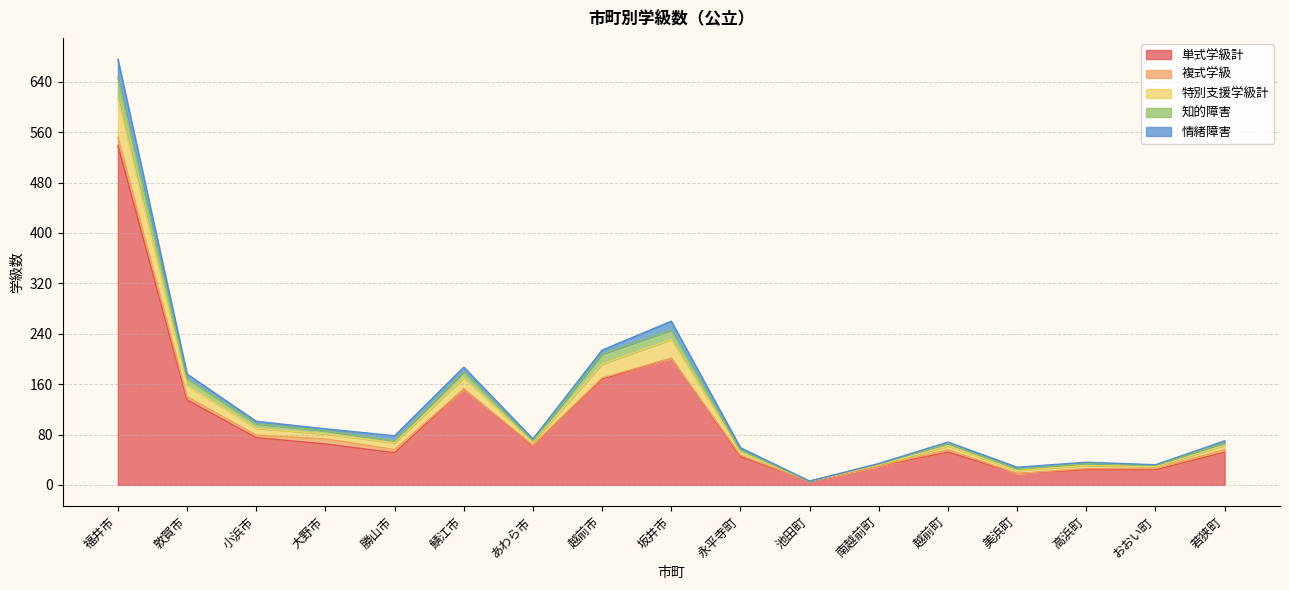

The value of 単式学級計 at 越前町 is 52. True or false?

True